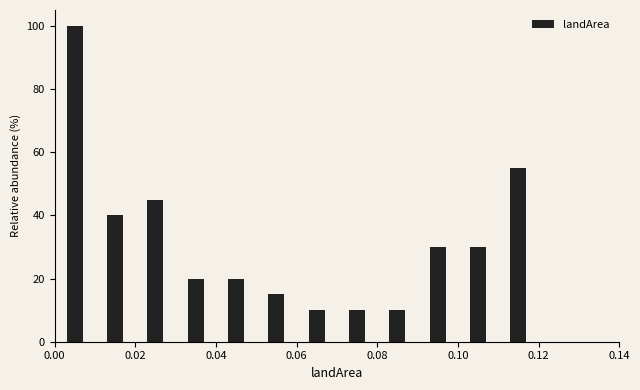

What is the height of the bar covering 0.03 to 0.04 on the x-axis? The values are not printed on the chart, so give them approximately, as read against the axis.

20